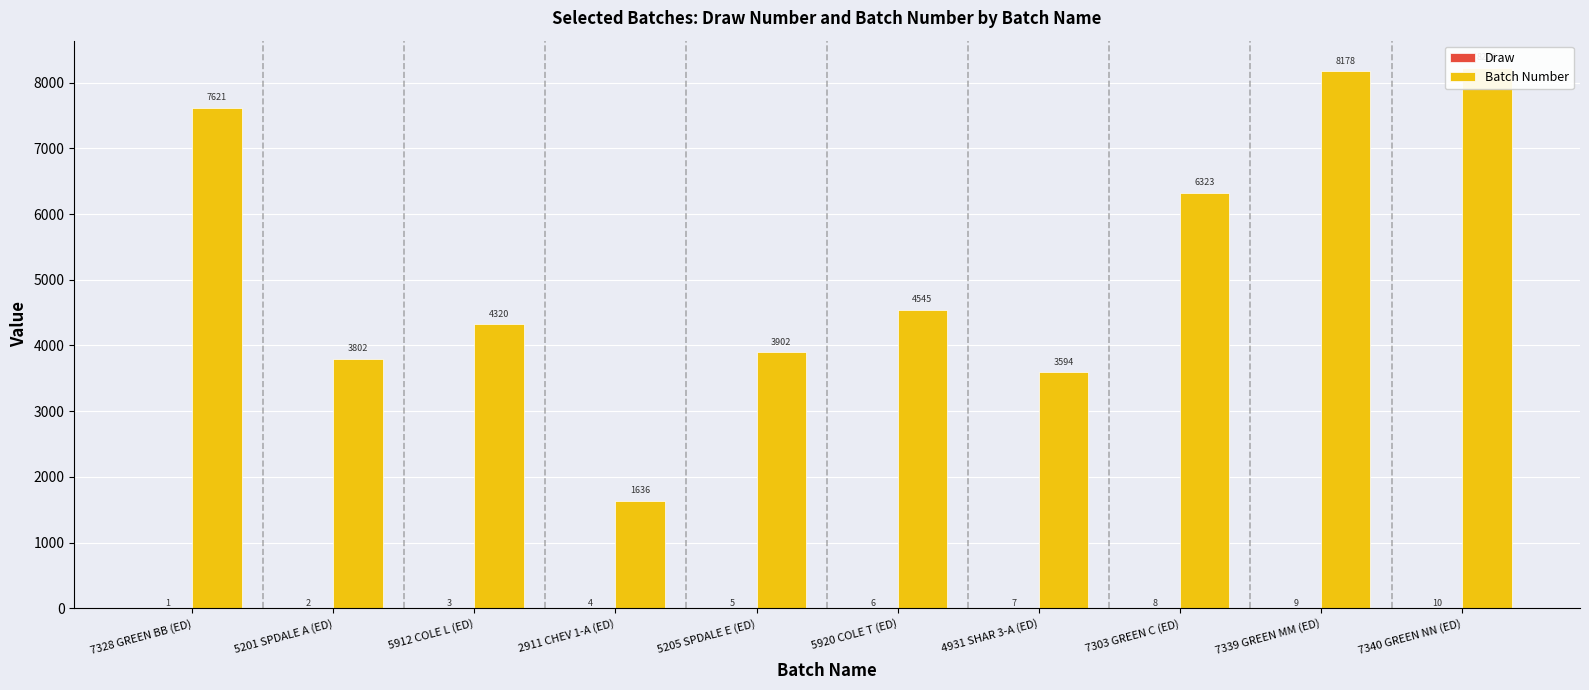

The Draw series shows 2 at 4931 SHAR 3-A (ED). True or false?

False